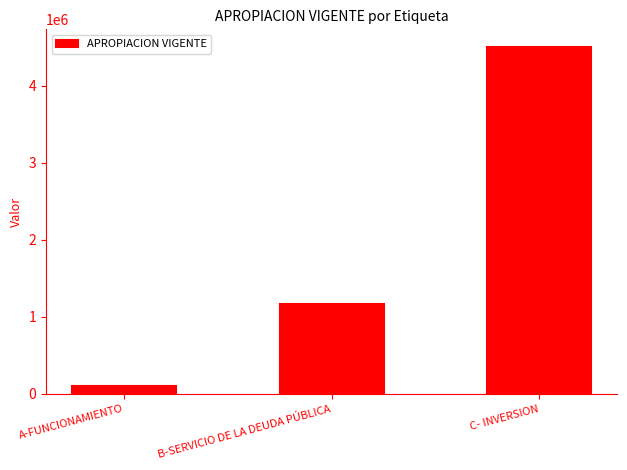

List the labels in order of value, largest first.

C- INVERSION, B-SERVICIO DE LA DEUDA PÚBLICA, A-FUNCIONAMIENTO